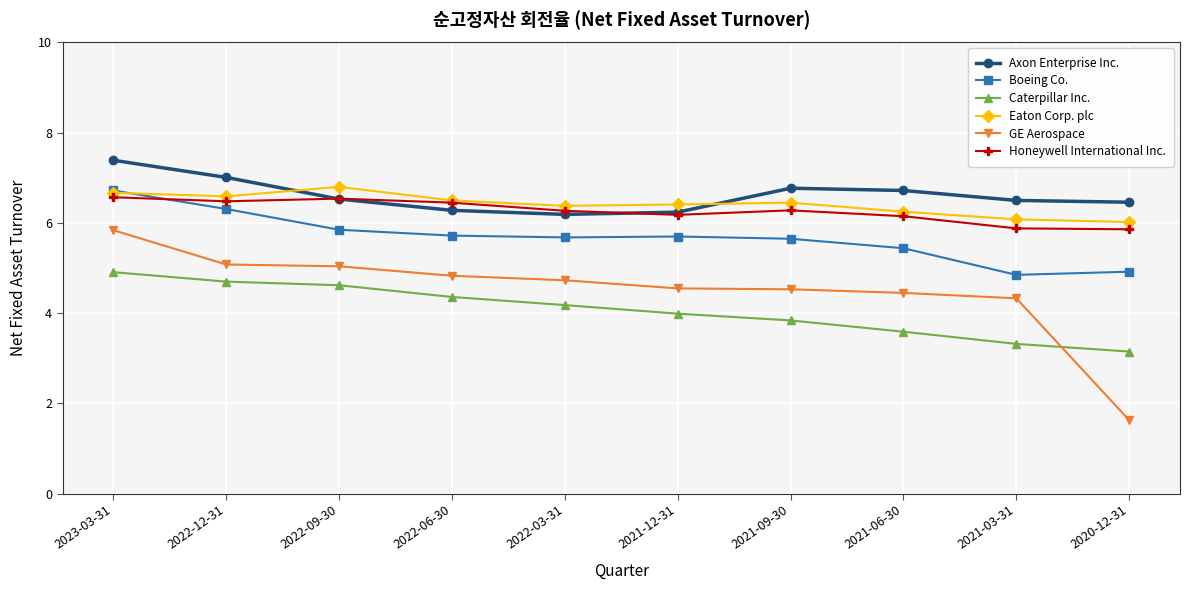

True or false: Axon Enterprise Inc. and Eaton Corp. plc cross at least once.

True